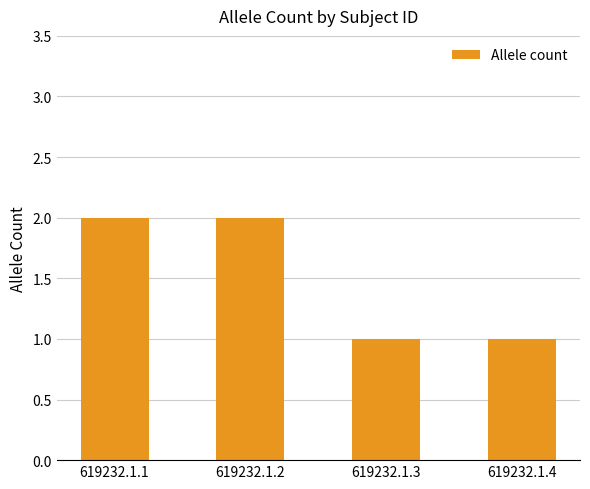

Reading right to left, list all the values displayed in this chart.

619232.1.4=1	619232.1.3=1	619232.1.2=2	619232.1.1=2